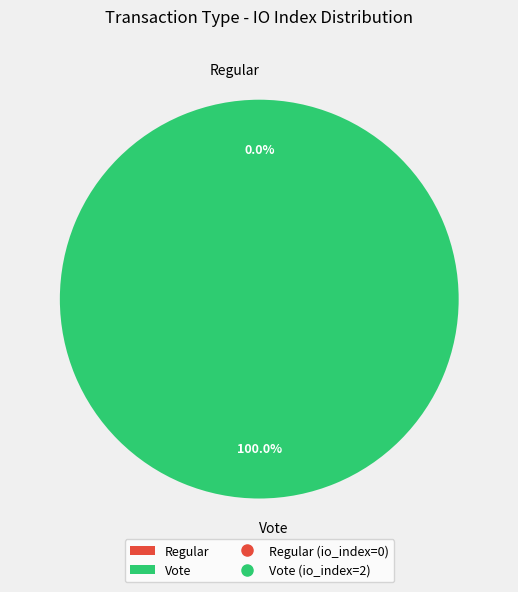

What is the majority slice?

Vote